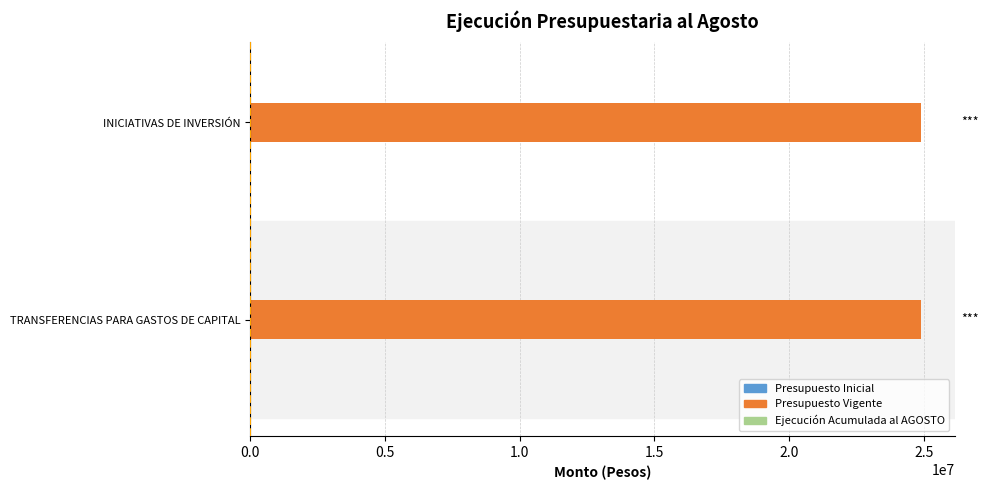

Which series has the largest total across all categories?

Presupuesto Vigente